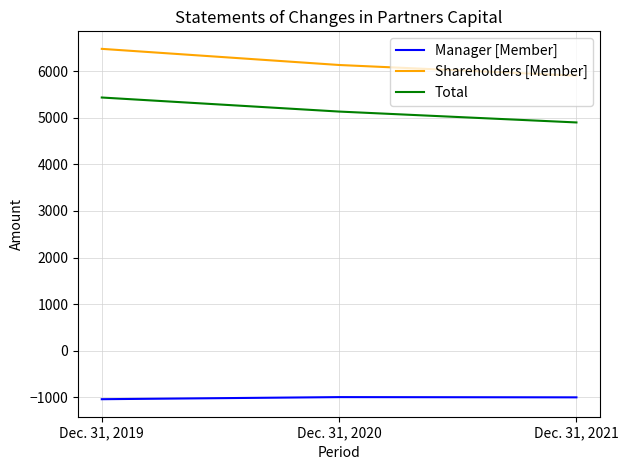

Count the Manager [Member] values in the range -1046 to -1001.

3